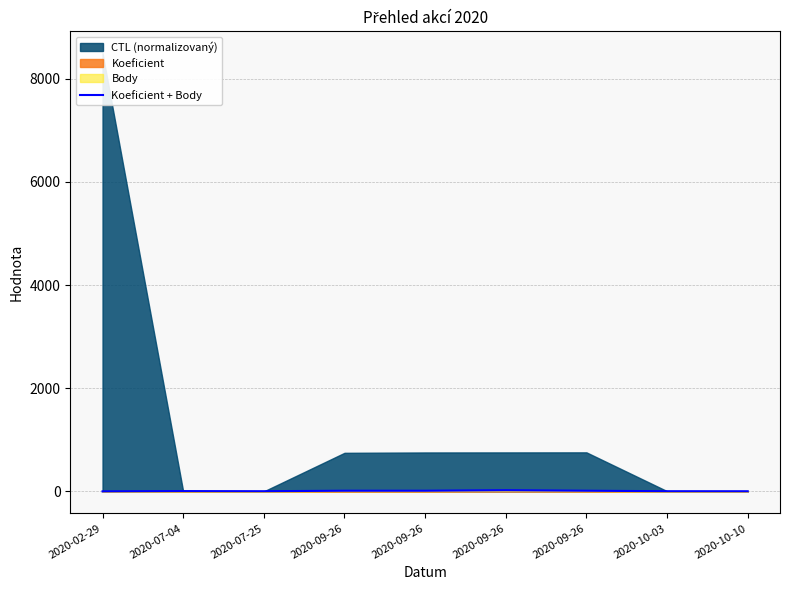

How many data points does each series have?

9